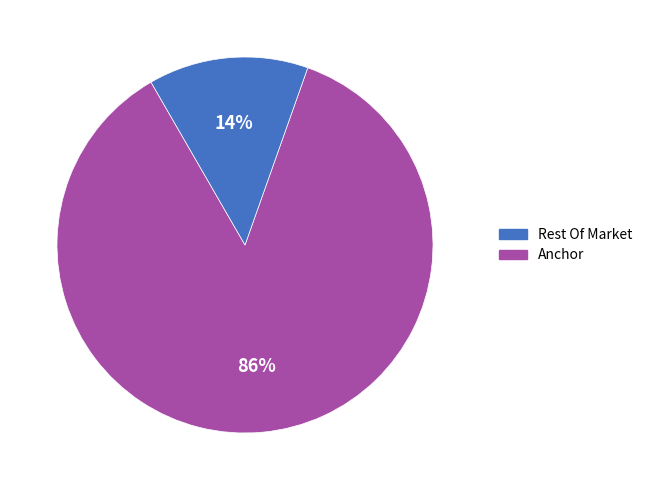

What percentage is the Rest Of Market slice, to the nearest percent?

86%